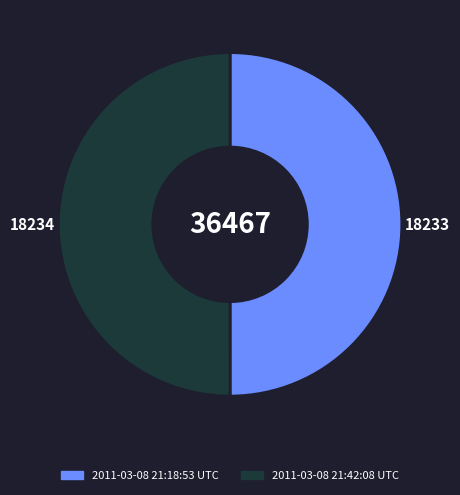

Combined, do 2011-03-08 21:18:53 UTC and 2011-03-08 21:42:08 UTC account for over 50%?

Yes